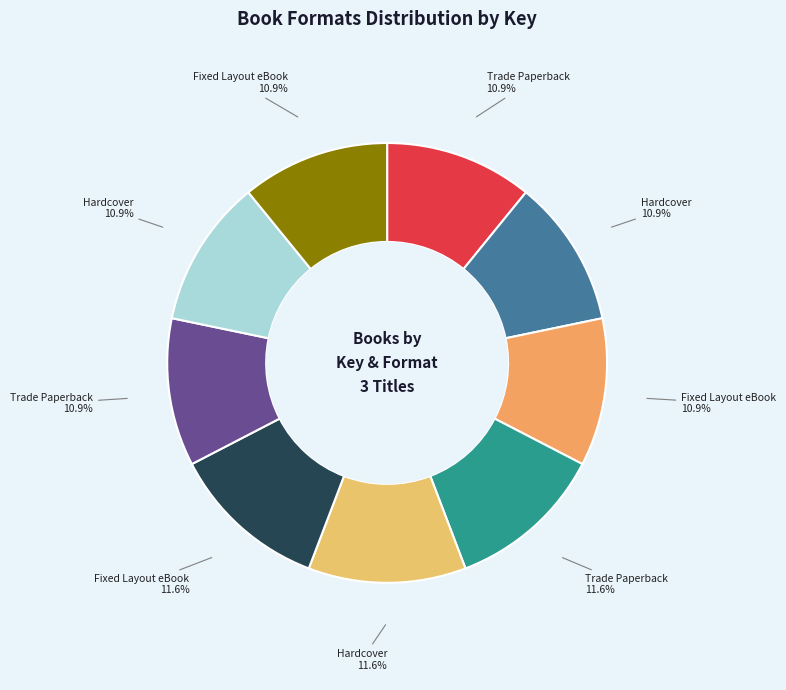

How many segments does this pie chart have?

9